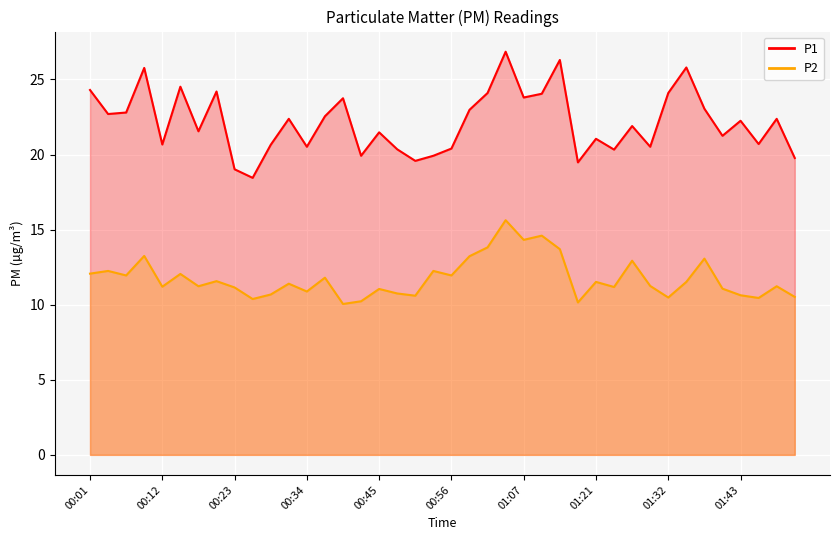

At which category does the chart reach its minimum across all series?

00:40